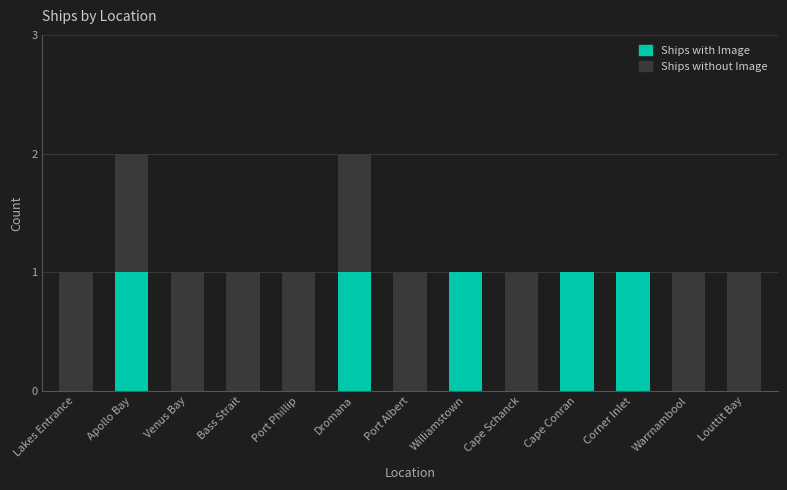

Is it true that Ships with Image equals 0 at Dromana?

False